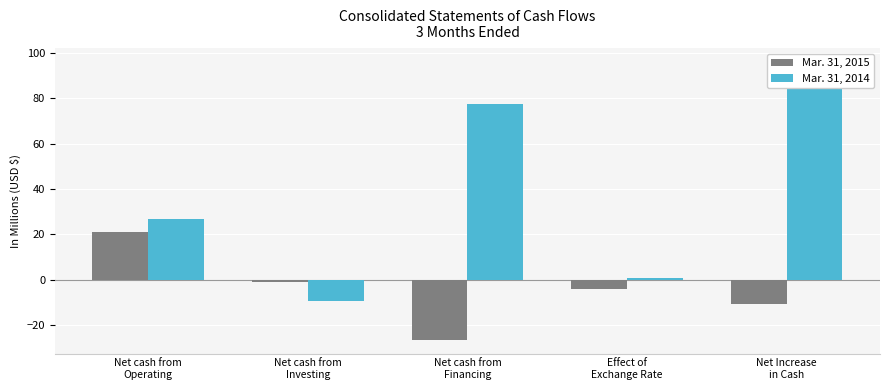

Reading left to right, what are all the values shown in this chart?

Mar. 31, 2015: Net cash from
Operating=21.1	Net cash from
Investing=-1.1	Net cash from
Financing=-26.3	Effect of
Exchange Rate=-4.2	Net Increase
in Cash=-10.5
Mar. 31, 2014: Net cash from
Operating=26.8	Net cash from
Investing=-9.4	Net cash from
Financing=77.4	Effect of
Exchange Rate=1.0	Net Increase
in Cash=95.8